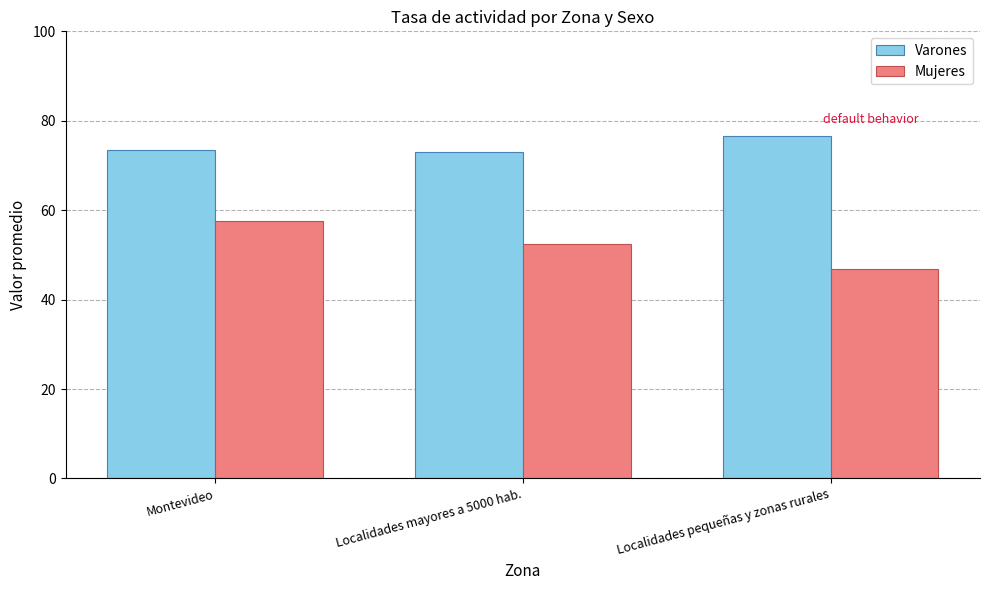

Where does the Mujeres series first go above 52?

Montevideo